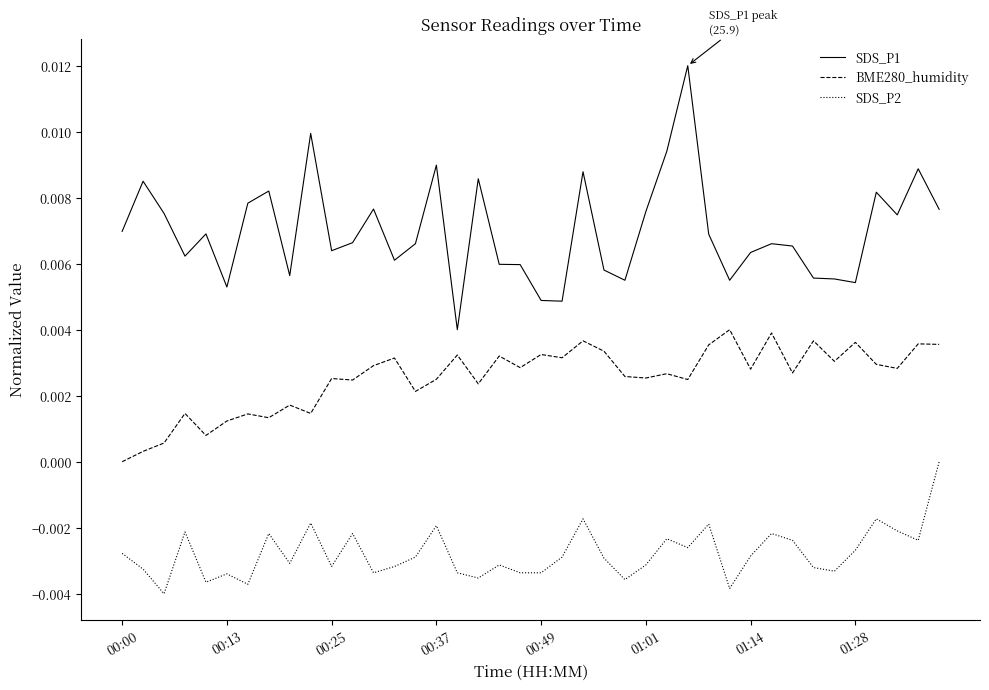

True or false: SDS_P2 and SDS_P1 cross at least once.

False